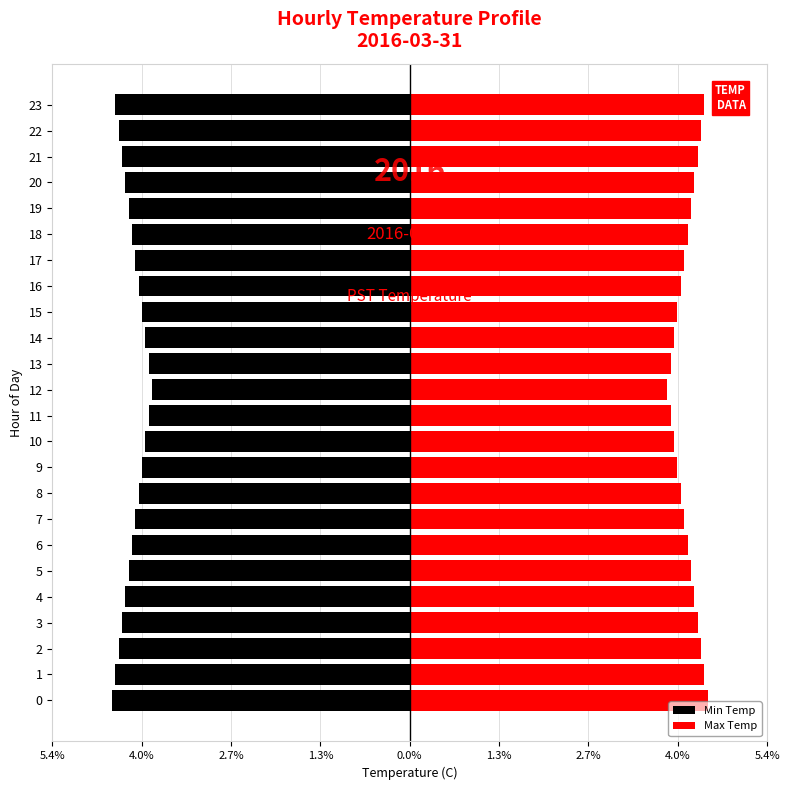

What is the minimum value for Max Temp?

3.9